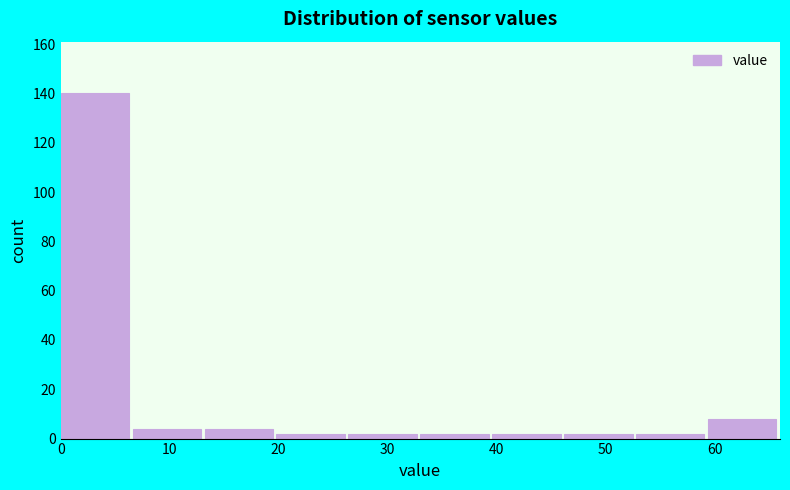

Over which range of the x-axis is the bar tallest?

0.0 to 6.6